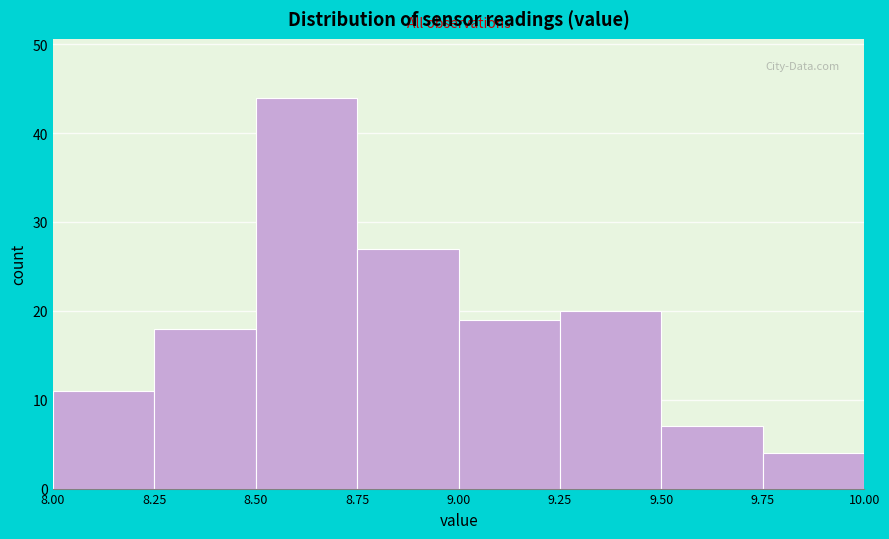

Over which range of the x-axis is the bar tallest?

8.50 to 8.75